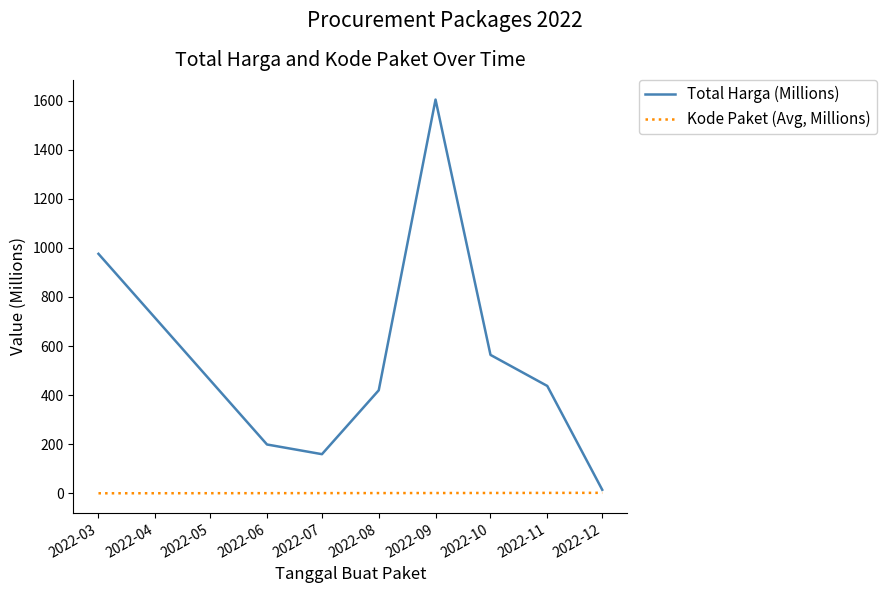

At which category is the sum across all series the highest?

2022-09